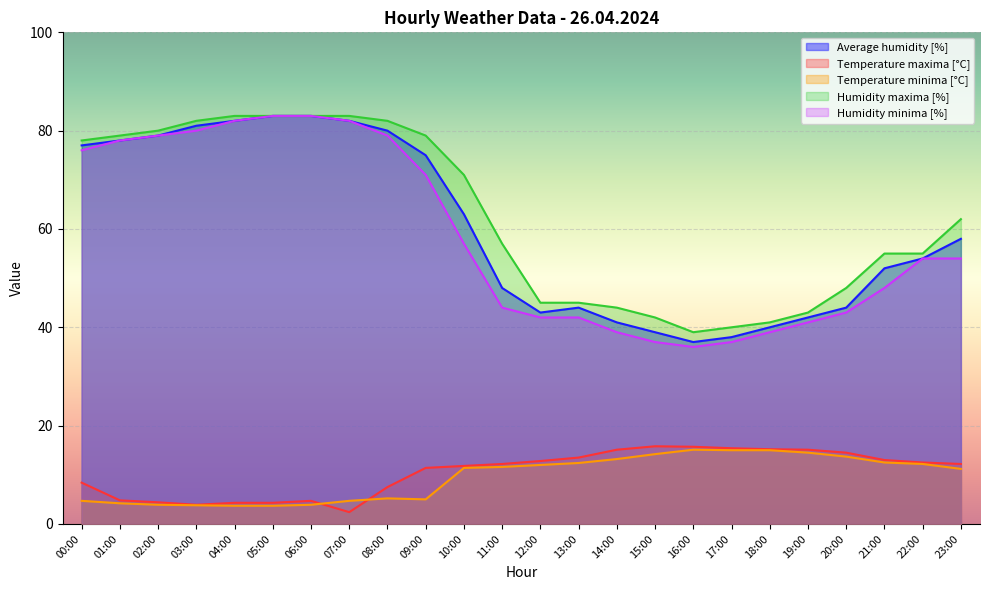

What is the approximate value of Temperature minima [°C] at 03:00?

3.8